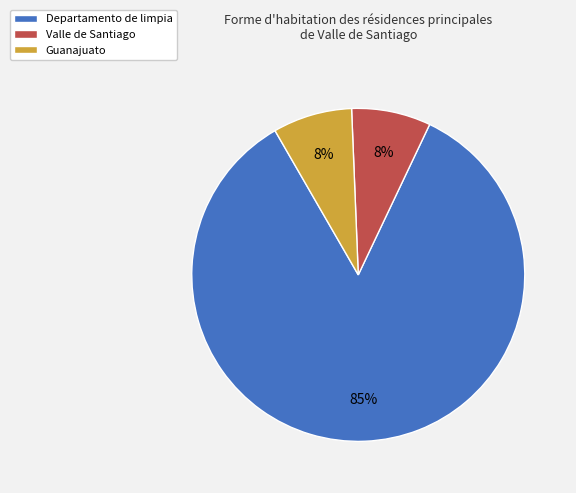

Count the number of slices in the pie.

3